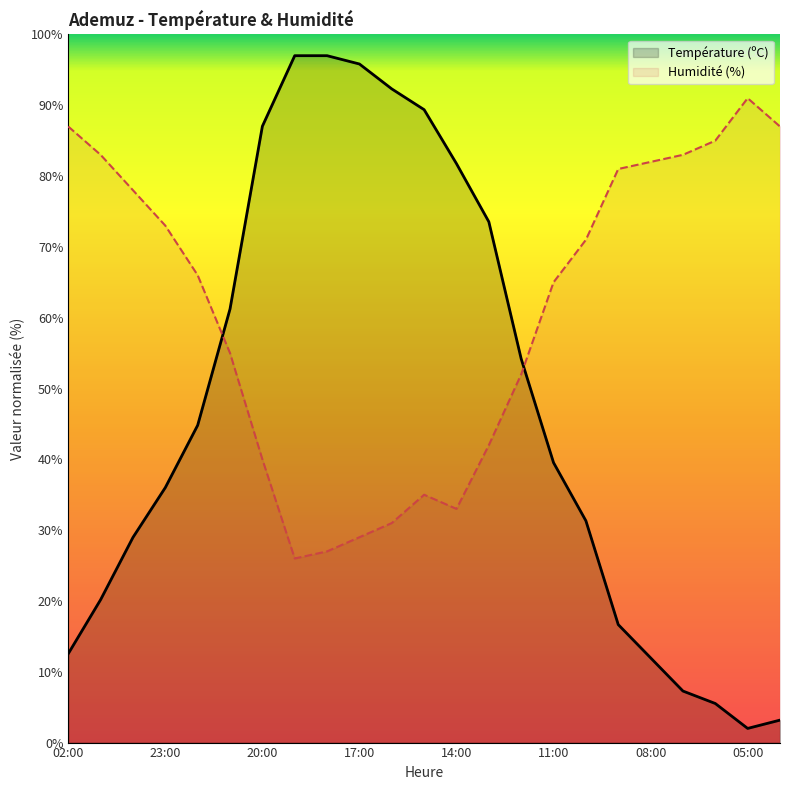

What is the difference between the maximum and minimum values in the Température (ºC) series?

95.0